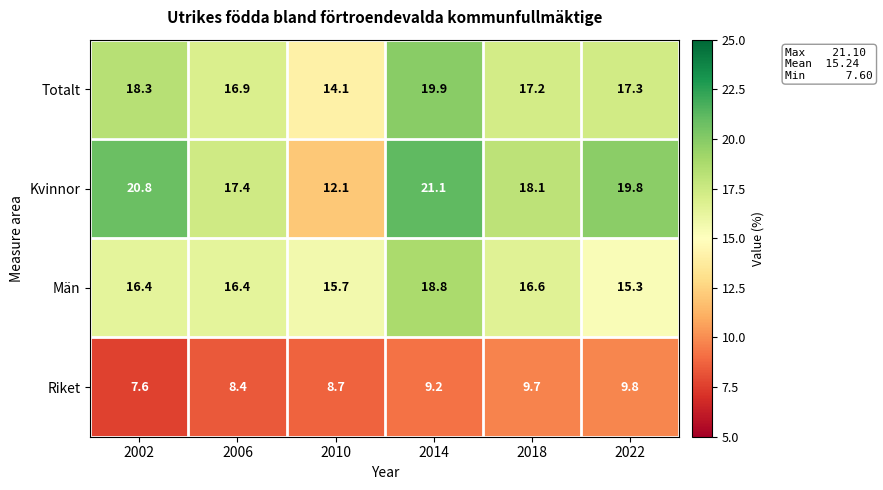

Reading left to right, what are all the values shown in this chart?

Totalt: 2002=18.3	2006=16.9	2010=14.1	2014=19.9	2018=17.2	2022=17.3
Kvinnor: 2002=20.8	2006=17.4	2010=12.1	2014=21.1	2018=18.1	2022=19.8
Män: 2002=16.4	2006=16.4	2010=15.7	2014=18.8	2018=16.6	2022=15.3
Riket: 2002=7.6	2006=8.4	2010=8.7	2014=9.2	2018=9.7	2022=9.8